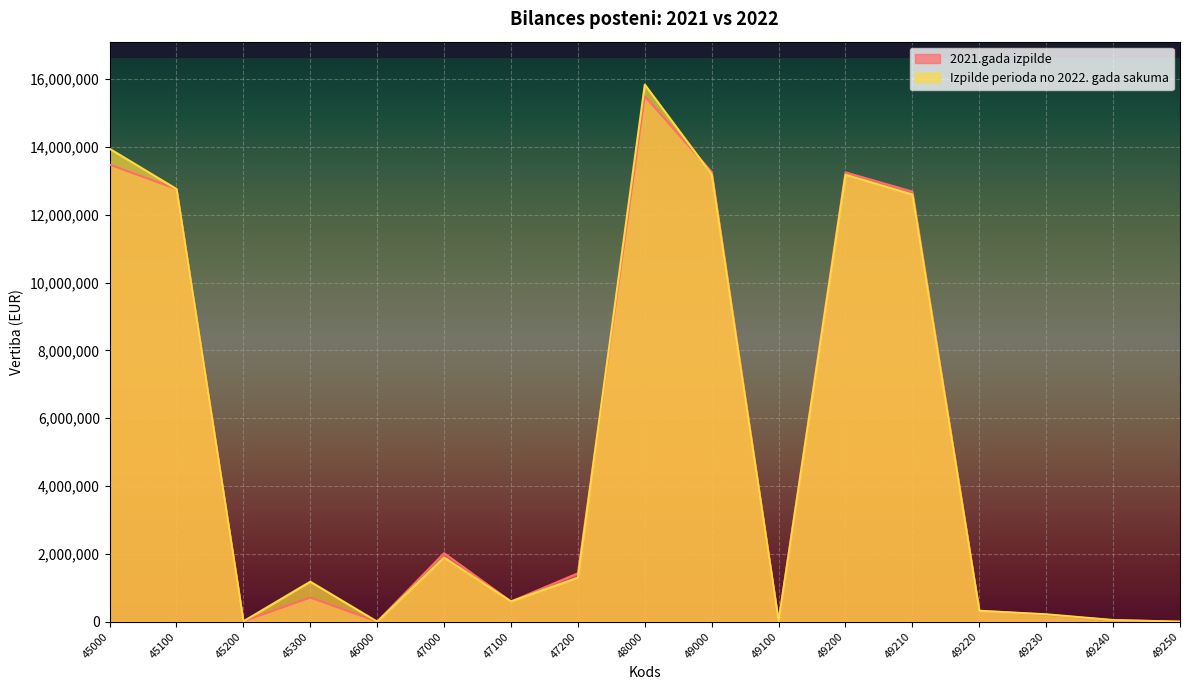

How many lines are shown in the chart?

2